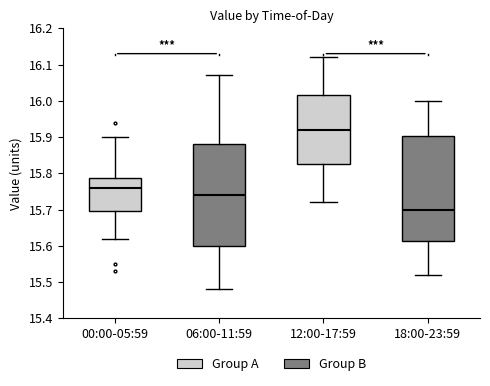

Reading left to right, transcribe this box plot: for each box, give where its median line is, the range the box spans, and where its two whiskers end, as read against the y-axis. The values are not printed on the chart, so give them approximately, as read against the axis.

00:00-05:59: median 15.76, box 15.70 to 15.79, whiskers 15.62 to 15.90
06:00-11:59: median 15.74, box 15.60 to 15.88, whiskers 15.48 to 16.07
12:00-17:59: median 15.92, box 15.83 to 16.02, whiskers 15.72 to 16.12
18:00-23:59: median 15.70, box 15.61 to 15.90, whiskers 15.52 to 16.00